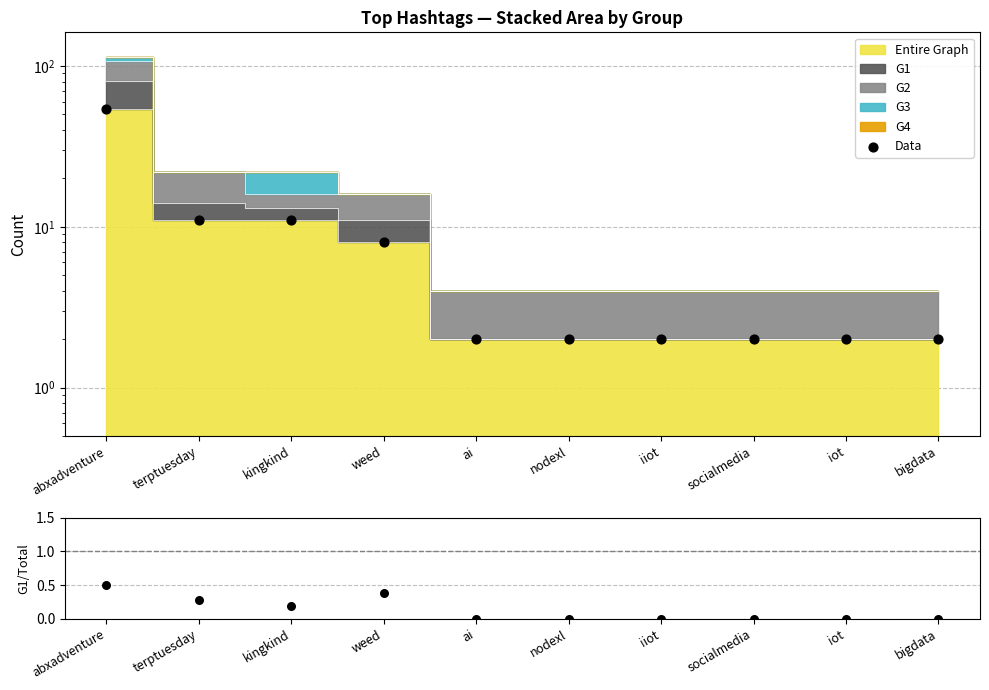

Which series has the largest total across all categories?

Data